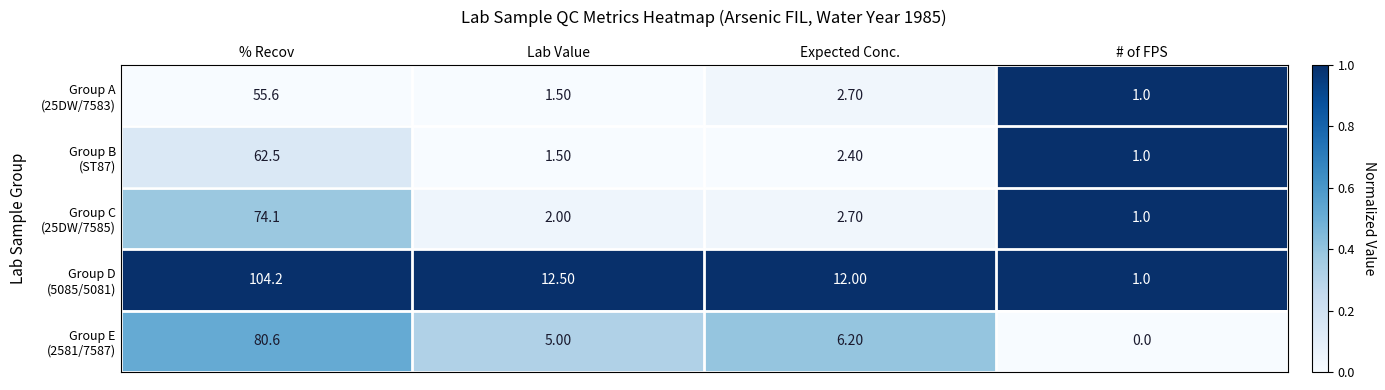

What is the total value across all series at Expected Conc.?

26.0